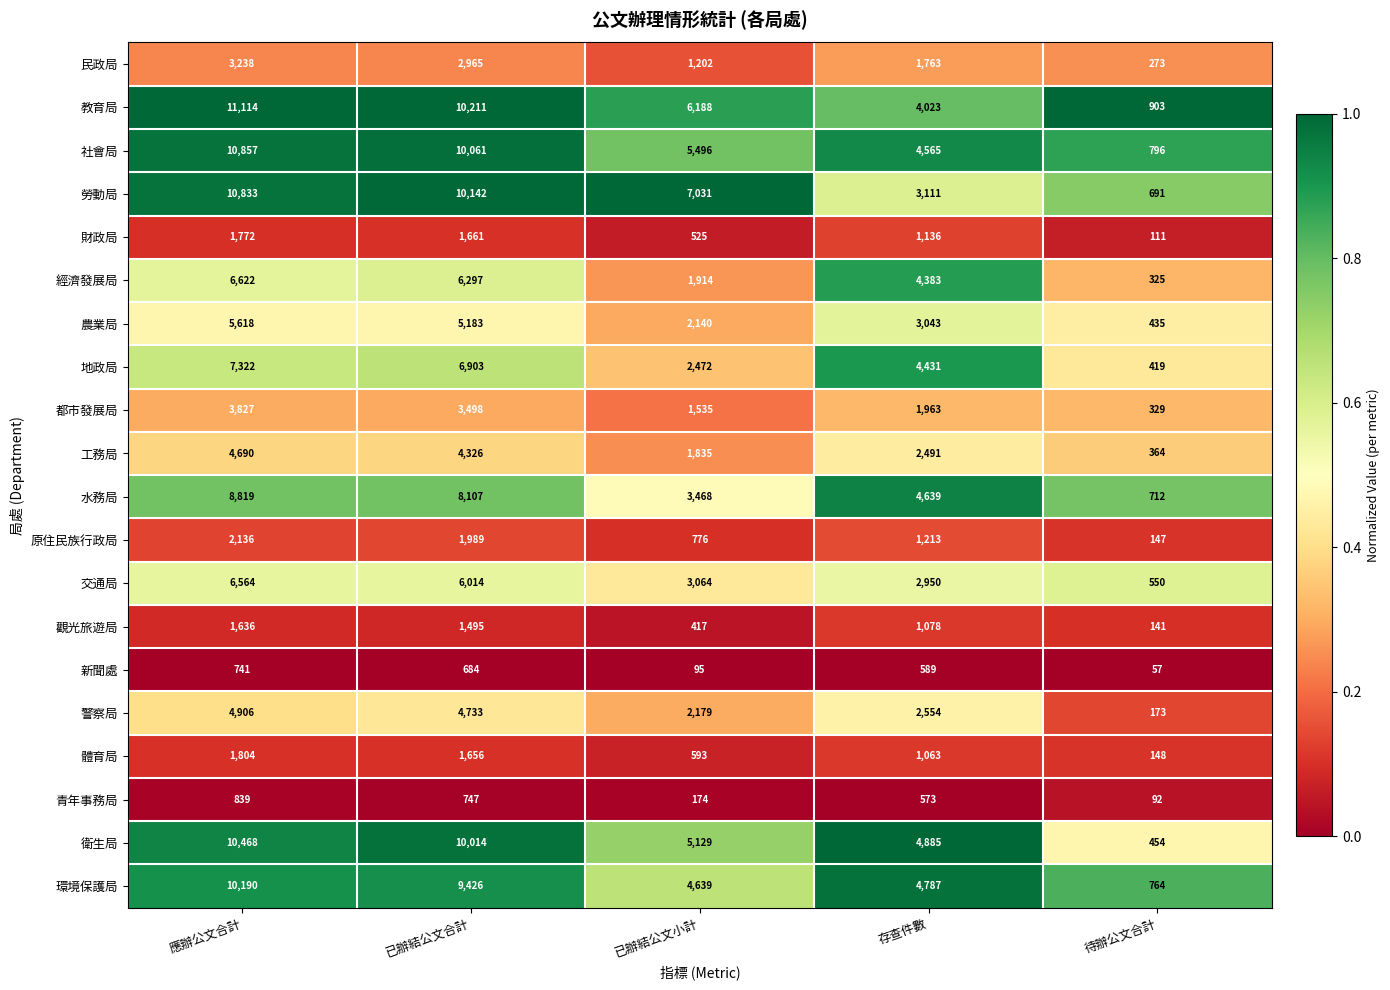

The 民政局 series shows 479 at 待辦公文合計. True or false?

False